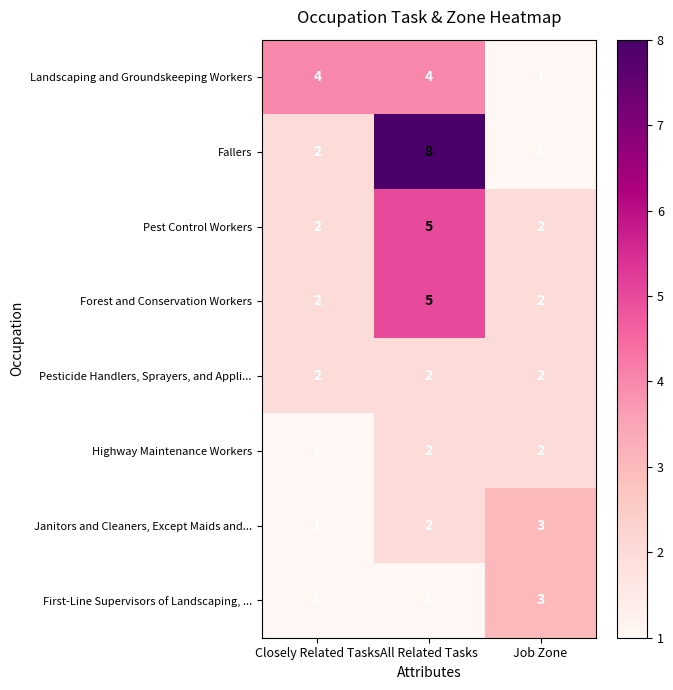

At which label does Pest Control Workers reach its peak?

All Related Tasks